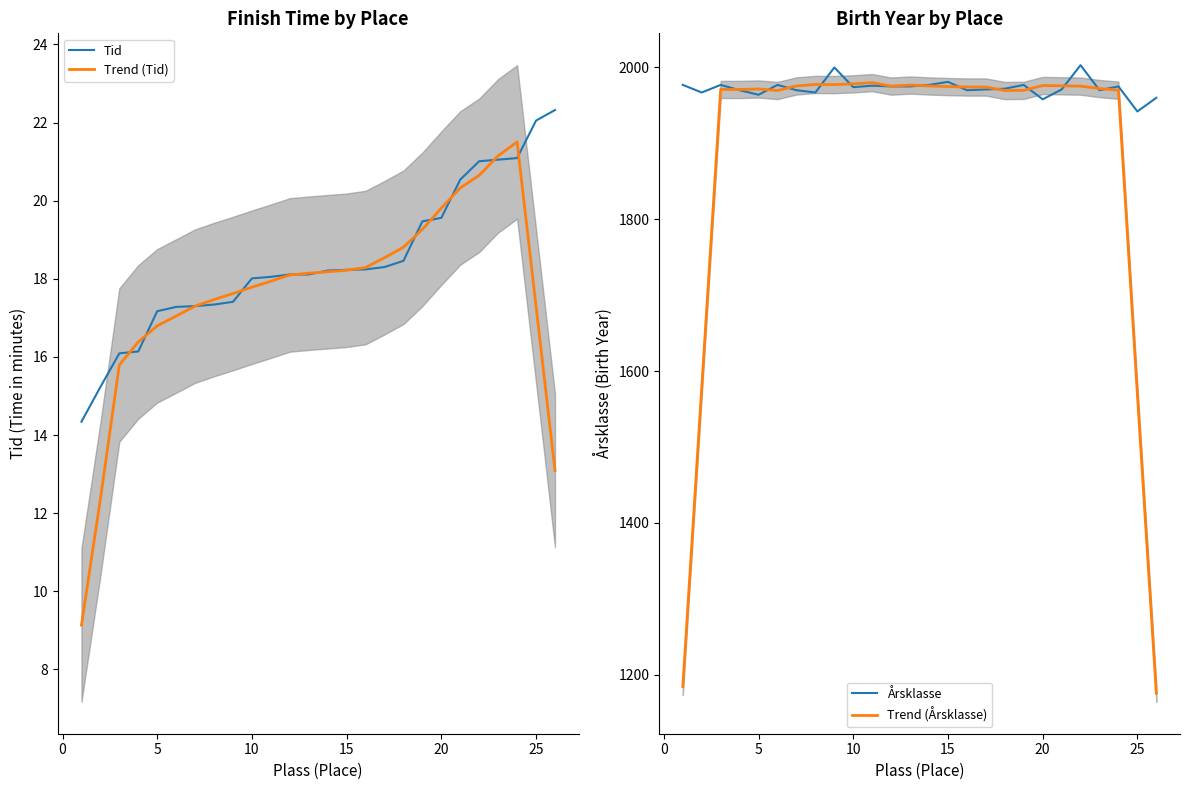

How many lines are shown in the chart?

4